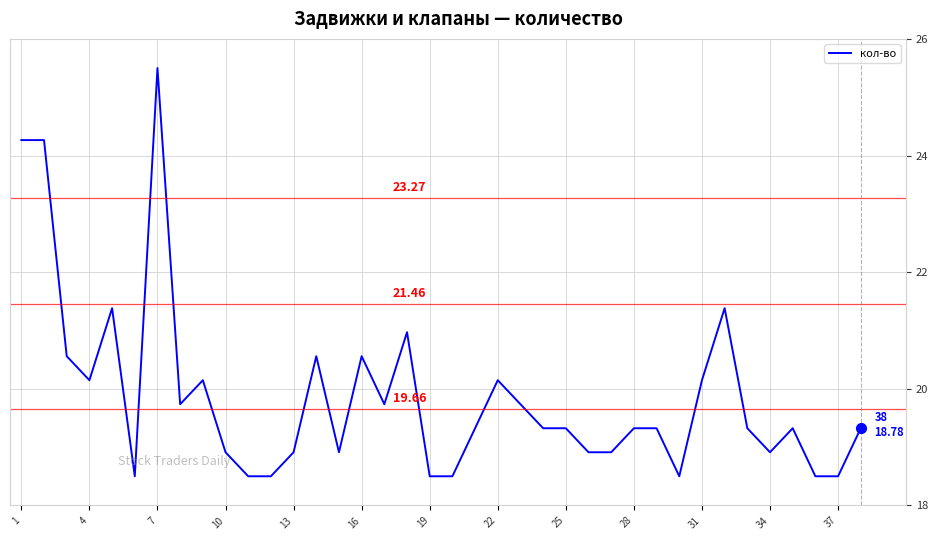

How many lines are shown in the chart?

1